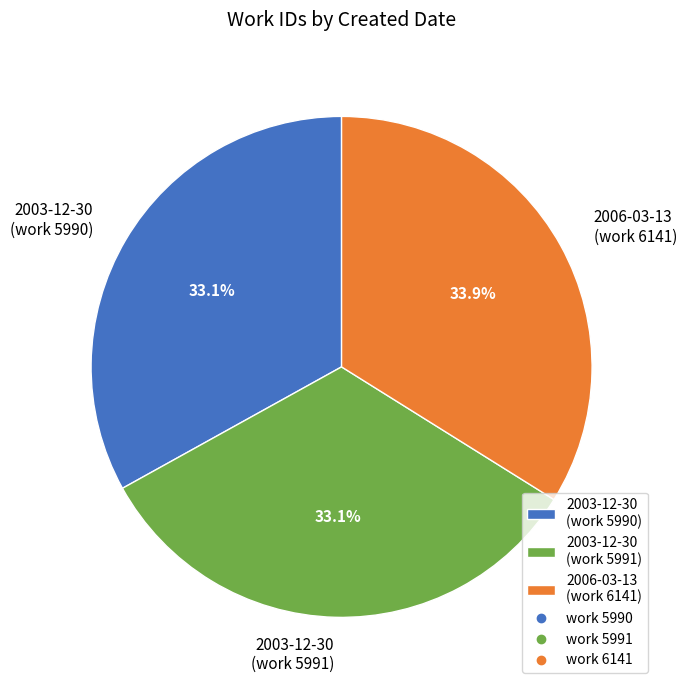

Which category has the biggest portion of the pie?

2006-03-13 (work 6141)